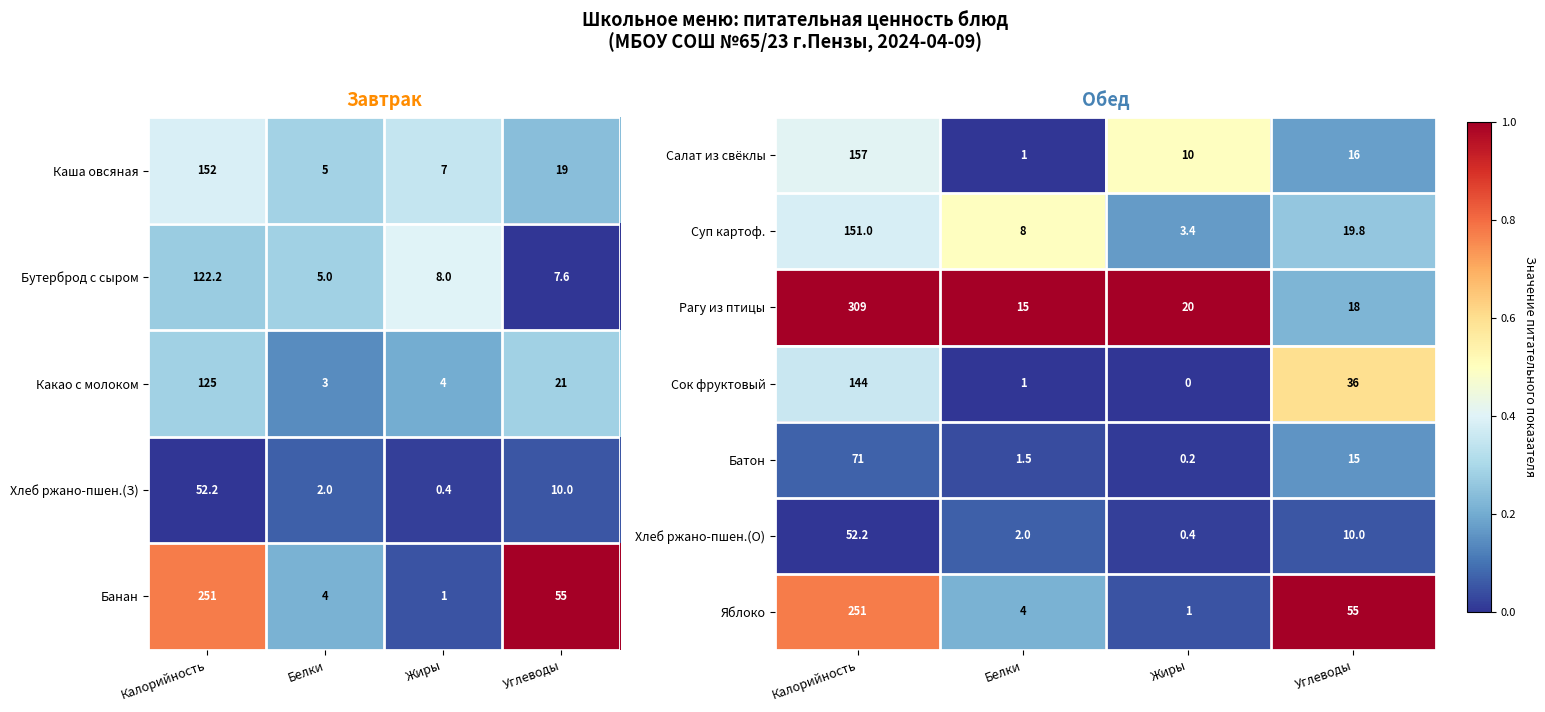

What is the minimum value for Рагу из птицы?

15.0